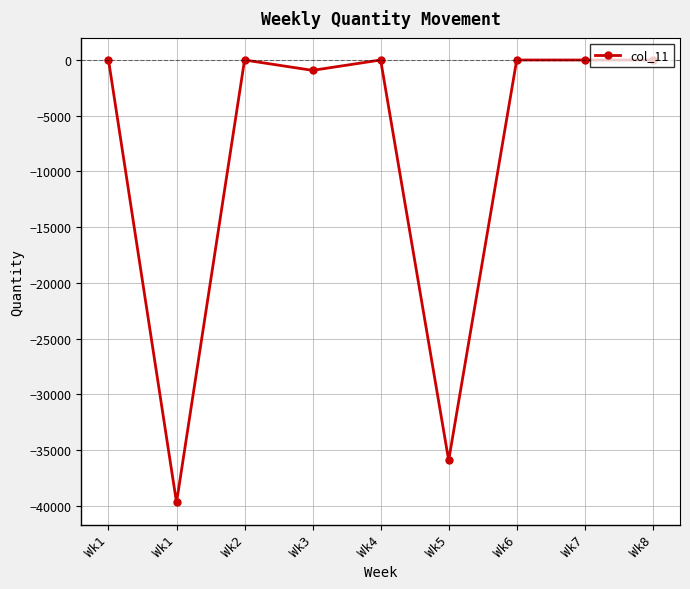

List the labels in order of value, smallest first.

Wk1, Wk5, Wk3, Wk1, Wk2, Wk4, Wk6, Wk7, Wk8